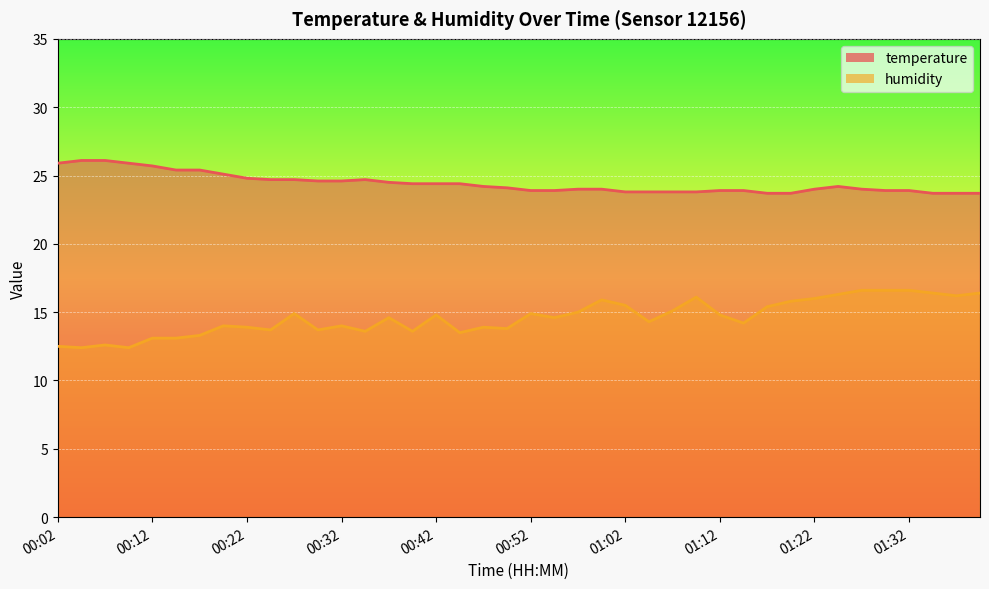

True or false: temperature and humidity intersect in this chart.

False